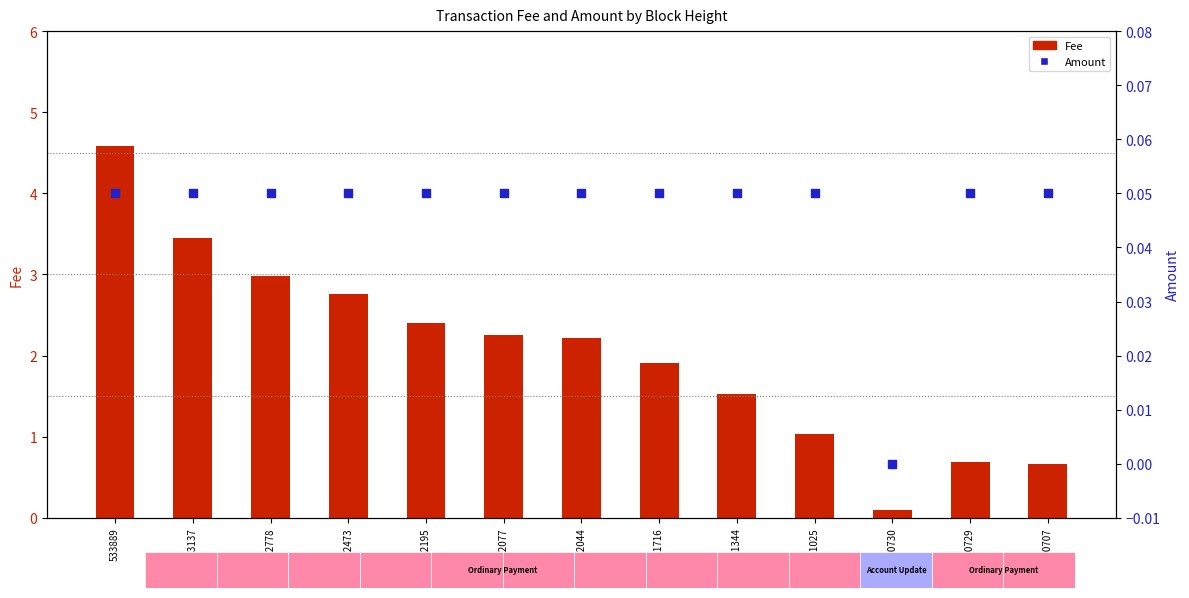

Which series has the largest total across all categories?

Fee